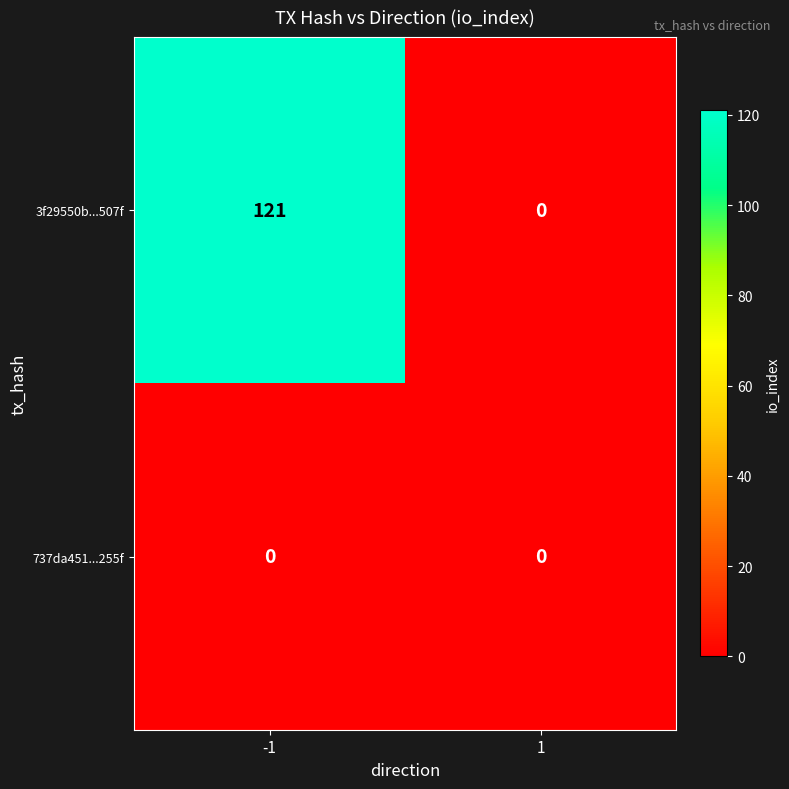

The value of 3f29550b...507f at -1 is 216. True or false?

False